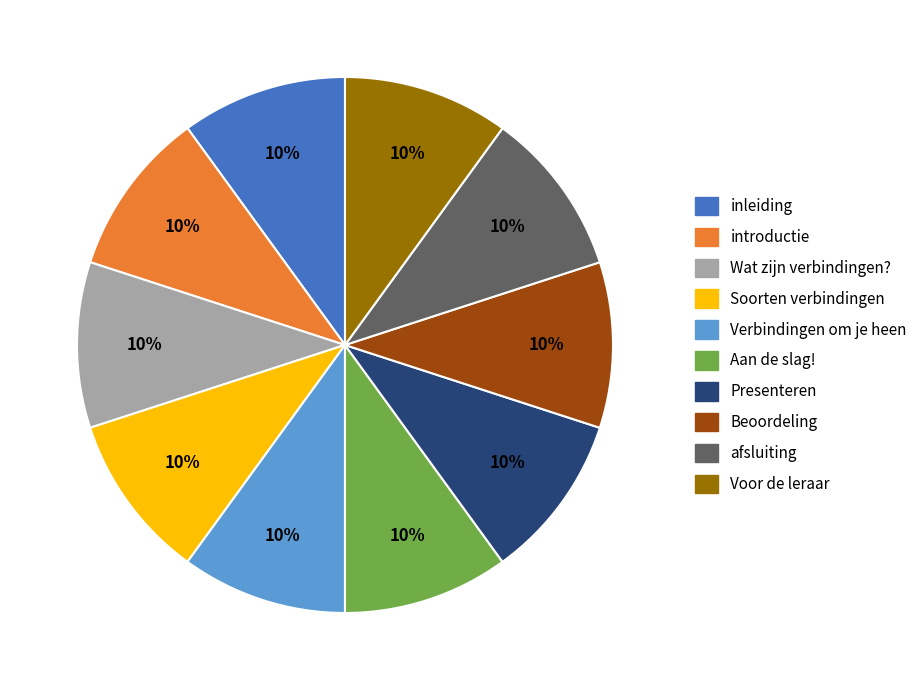

Does any single category account for the majority?

No